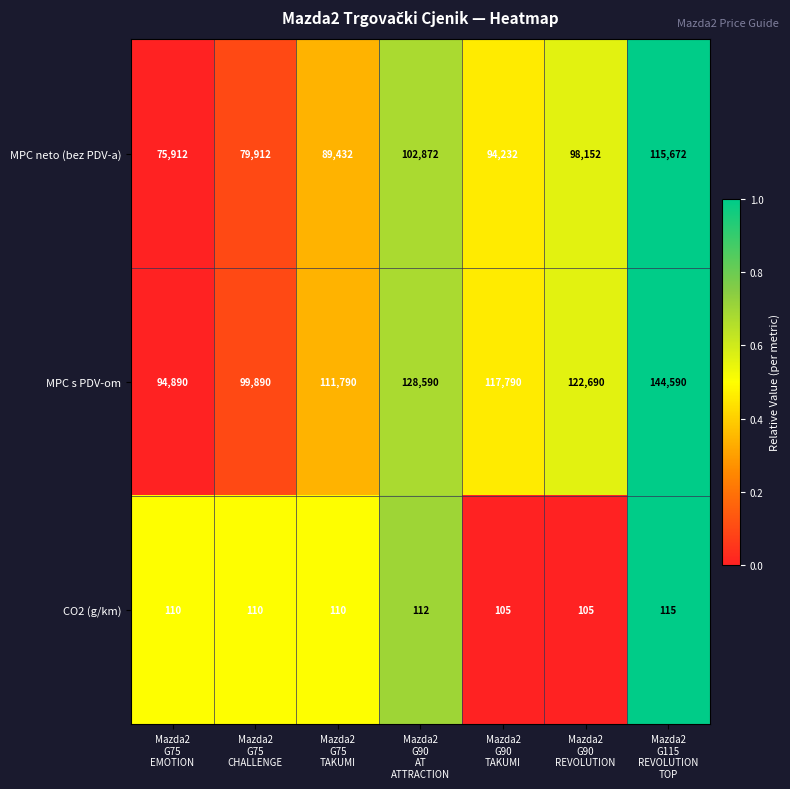

Which series has the widest spread of values?

MPC s PDV-om